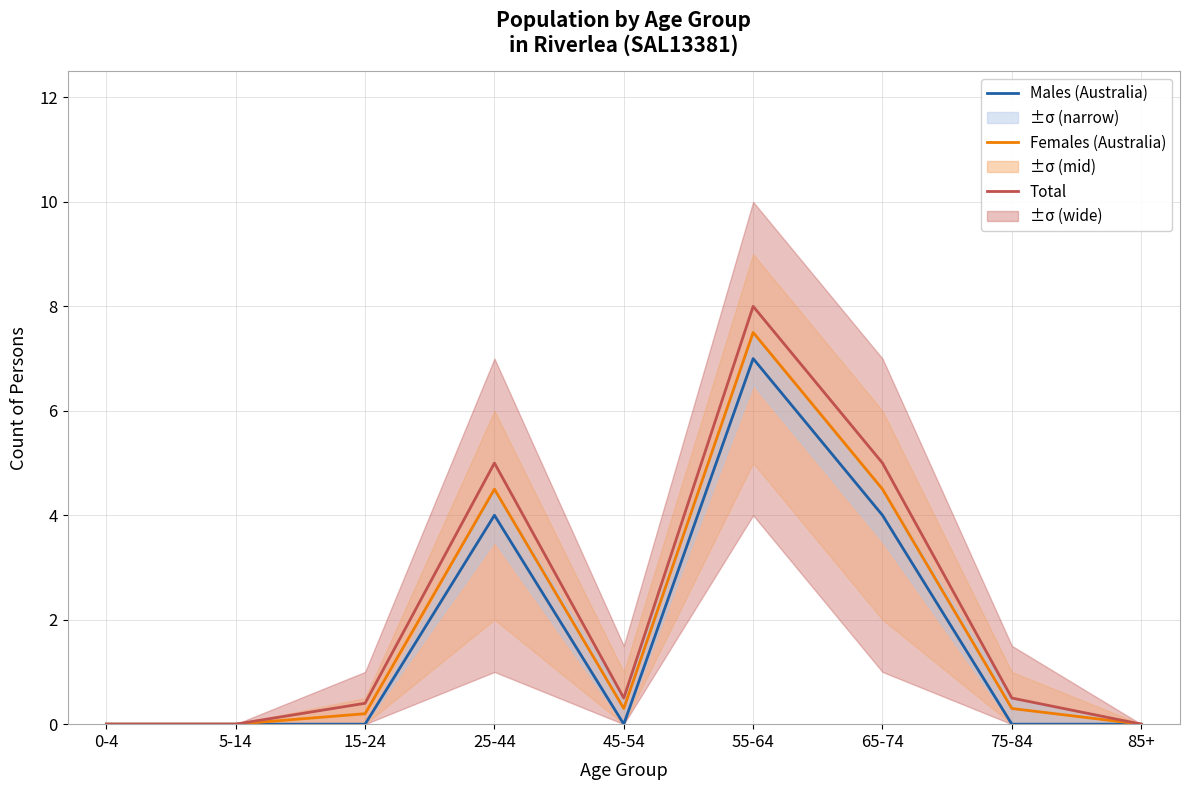

Rank the series by their maximum value, from highest to lowest.

Total, Females (Australia), Males (Australia)